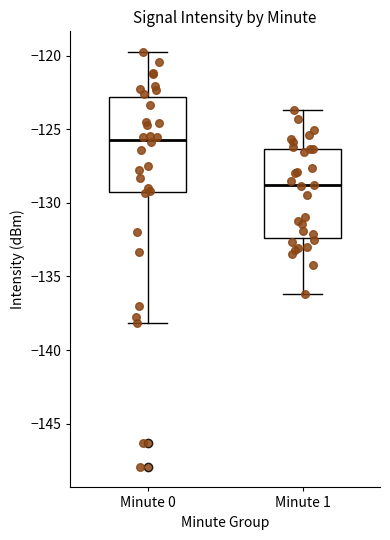

Reading left to right, read every box against the y-axis: the position of its median line, the range the box covers, and the ends of its whiskers. The values are not printed on the chart, so give them approximately, as read against the axis.

Minute 0: median -125.5, box -129.5 to -123.0, whiskers -138.0 to -120.0
Minute 1: median -129.0, box -132.5 to -126.5, whiskers -136.0 to -123.5